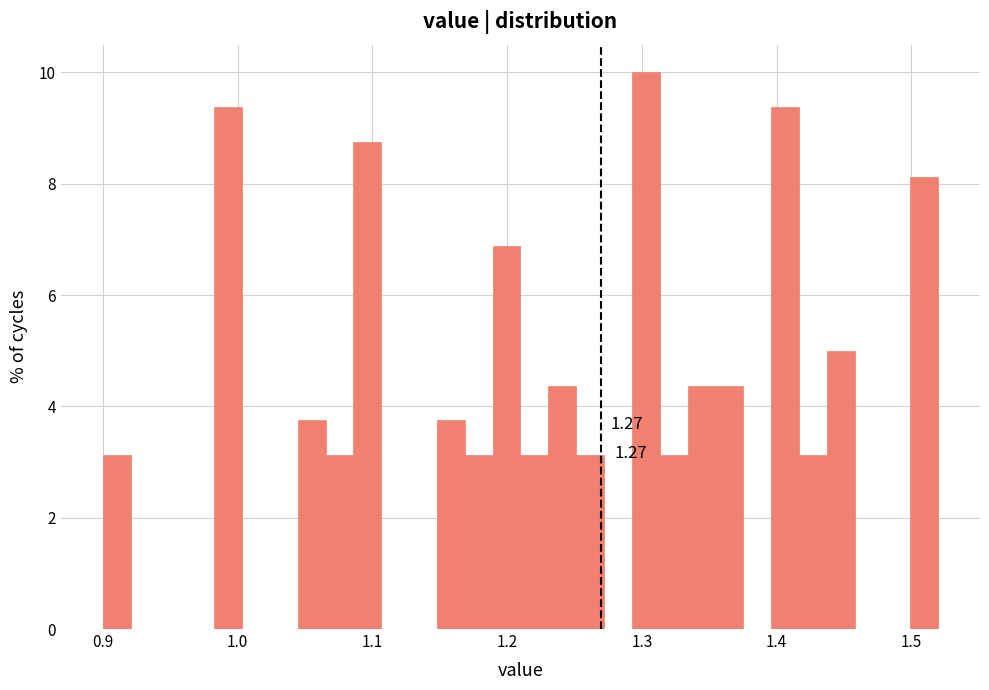

Around what value on the x-axis is the tallest bar? Give the approximate position of its centre, as read against the axis.

1.30